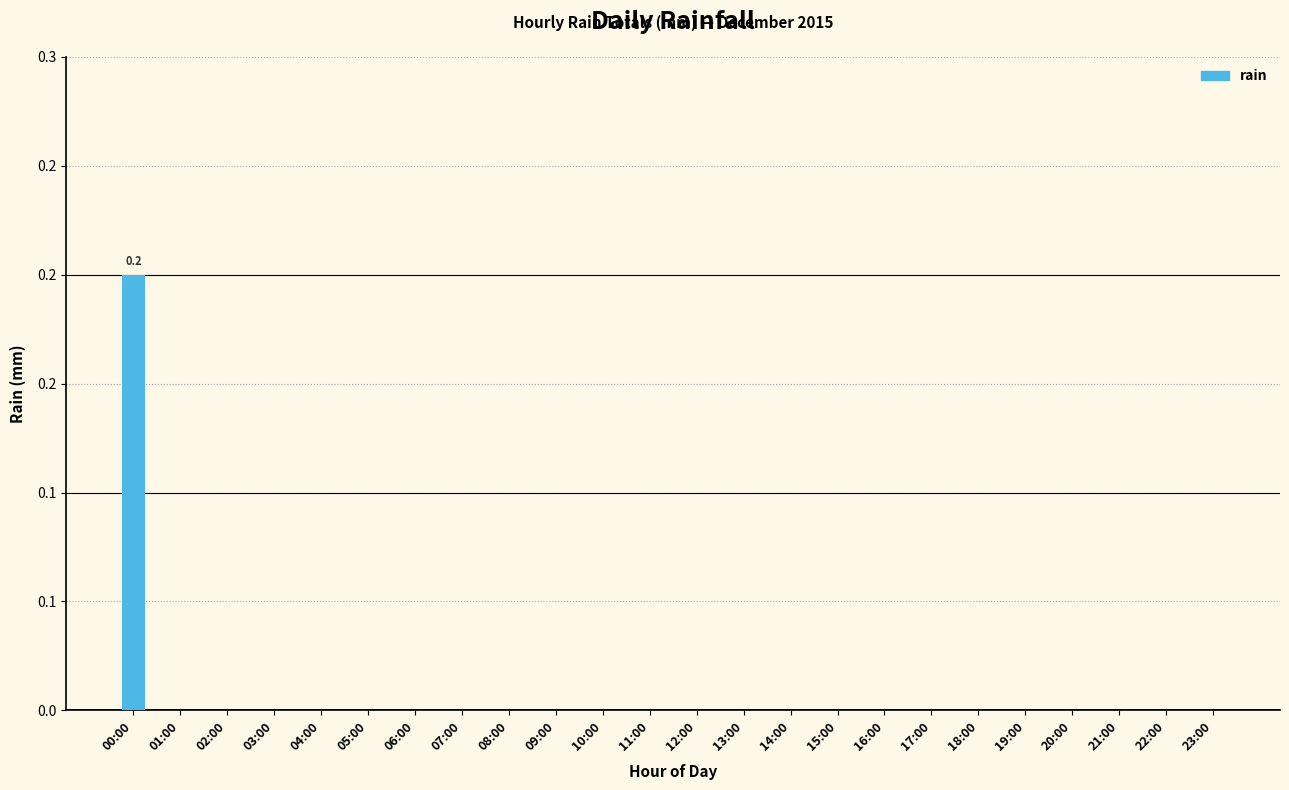

List the labels in order of value, smallest first.

01:00, 02:00, 03:00, 04:00, 05:00, 06:00, 07:00, 08:00, 09:00, 10:00, 11:00, 12:00, 13:00, 14:00, 15:00, 16:00, 17:00, 18:00, 19:00, 20:00, 21:00, 22:00, 23:00, 00:00